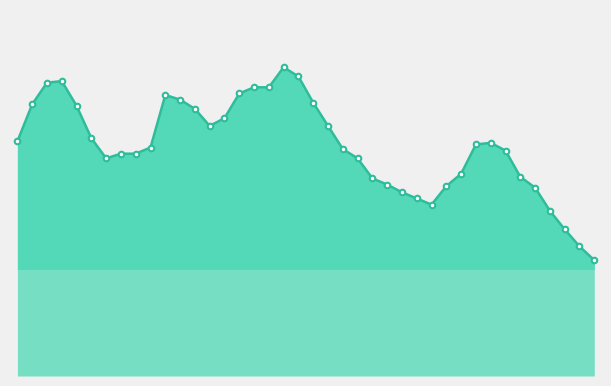

True or false: there are more than 1 points higher than both neighbors.

True